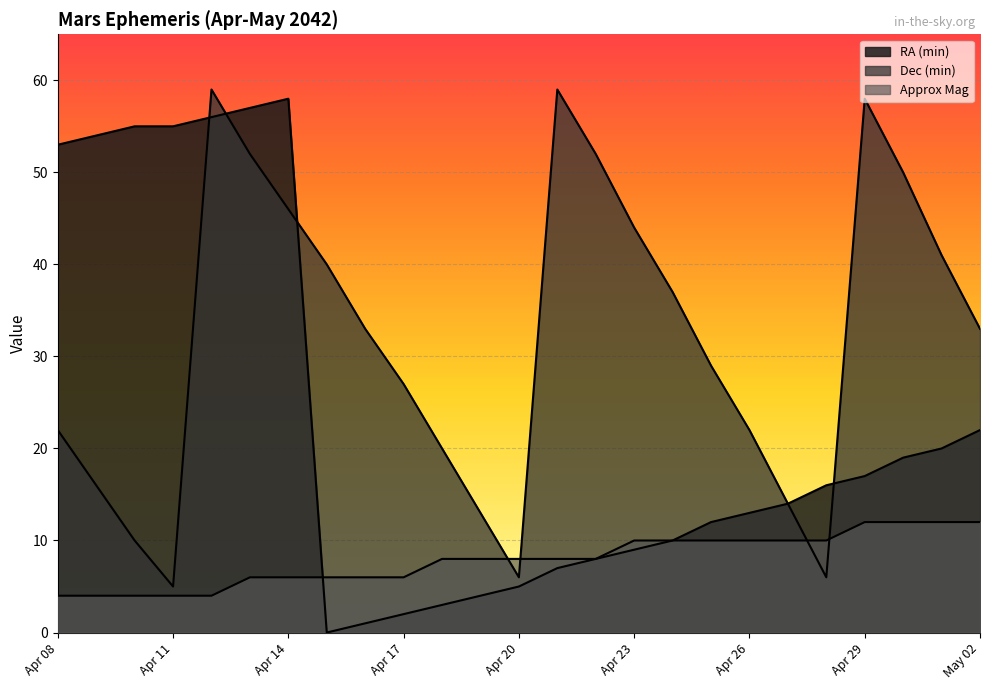

Is it true that RA (min) equals 12 at Apr 23?

False